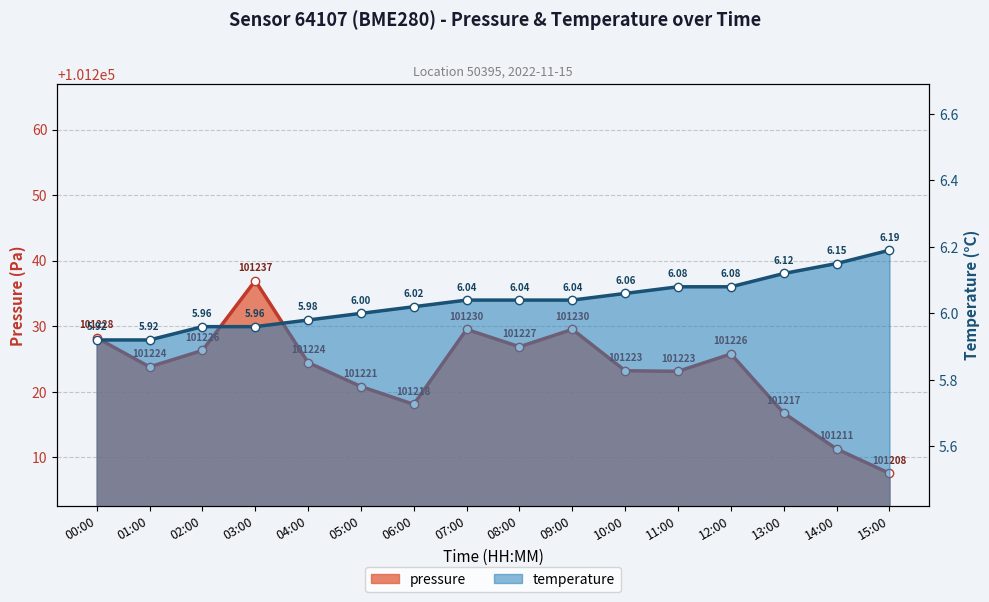

What is the sum of all temperature values?

96.6